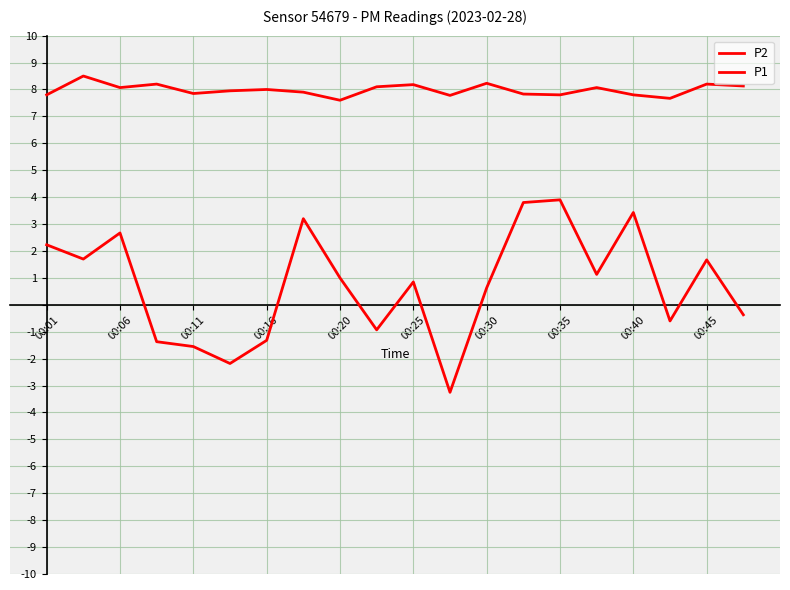

Where is the first local minimum for P2?

00:06